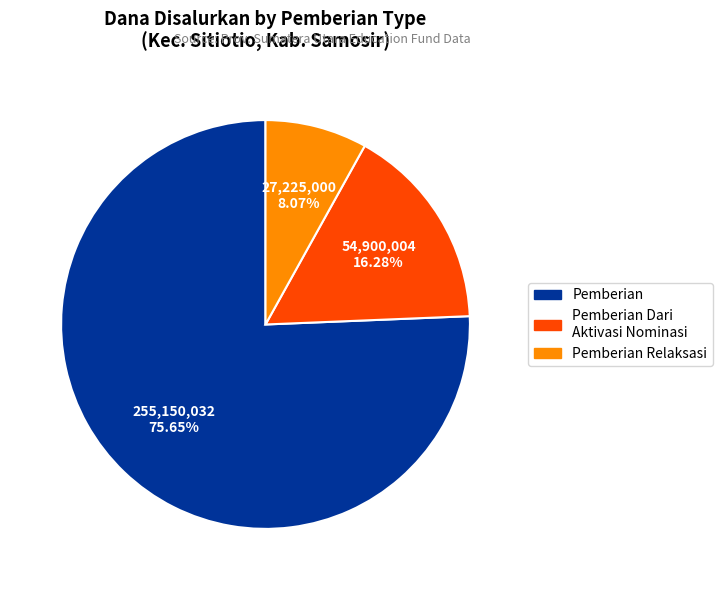

Is there a majority slice in this chart?

Yes